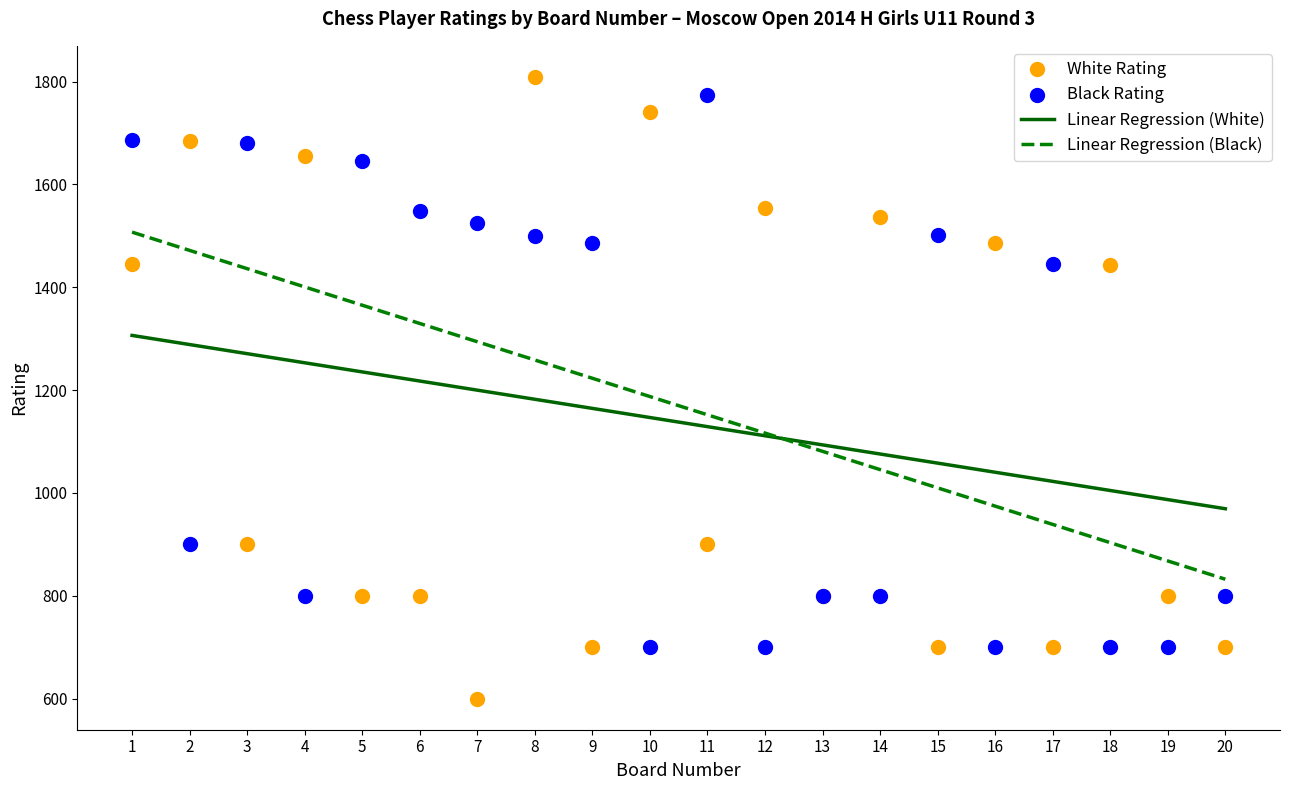

Which series has the largest Y range (max minus min)?

White Rating